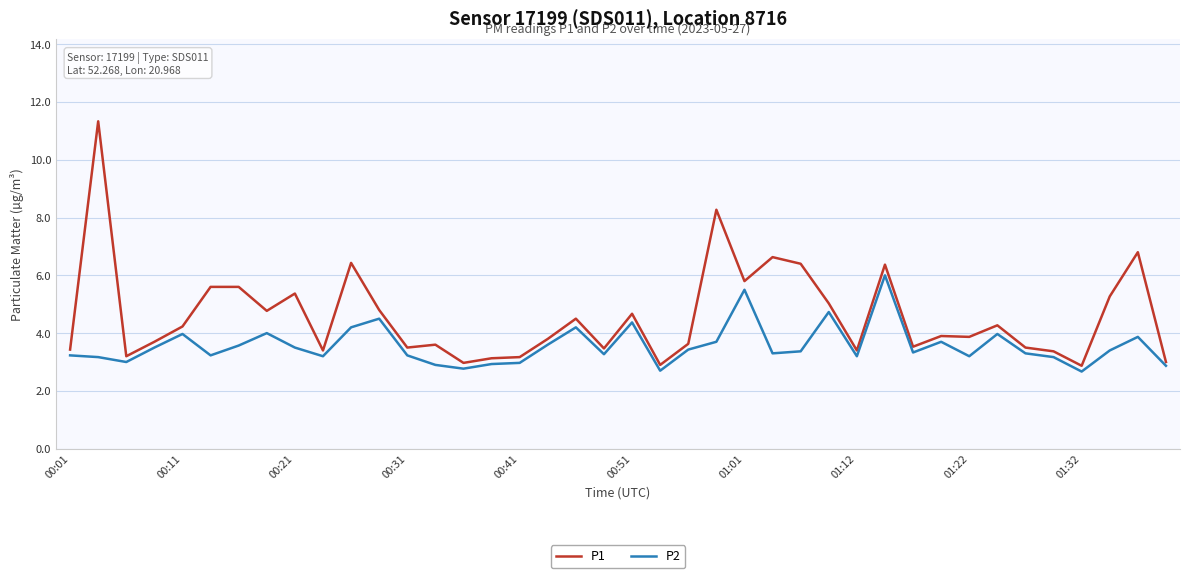

What is the average value of the P2 series?

3.6